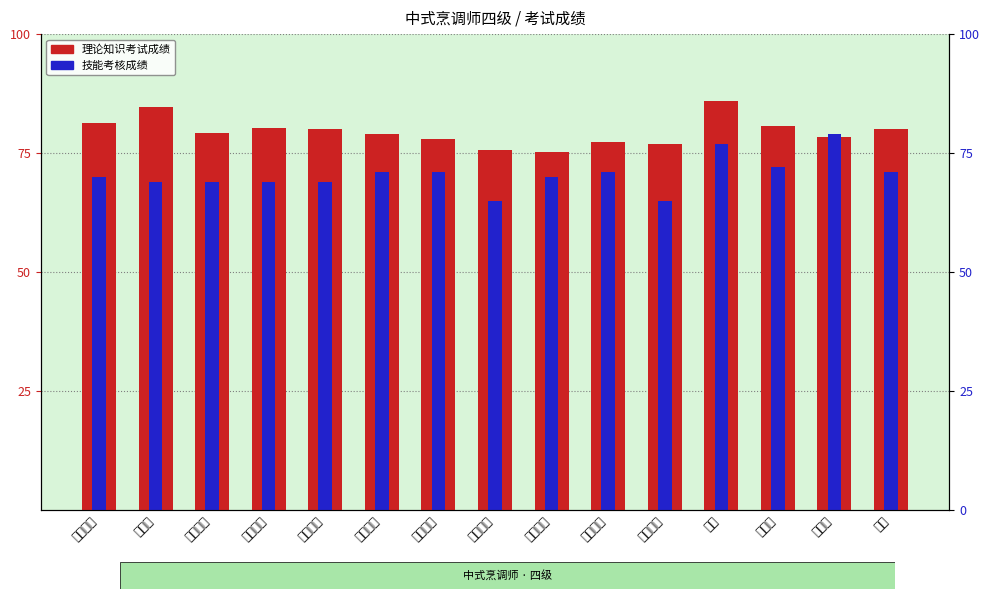

What are all the series names shown in the legend?

理论知识考试成绩, 技能考核成绩